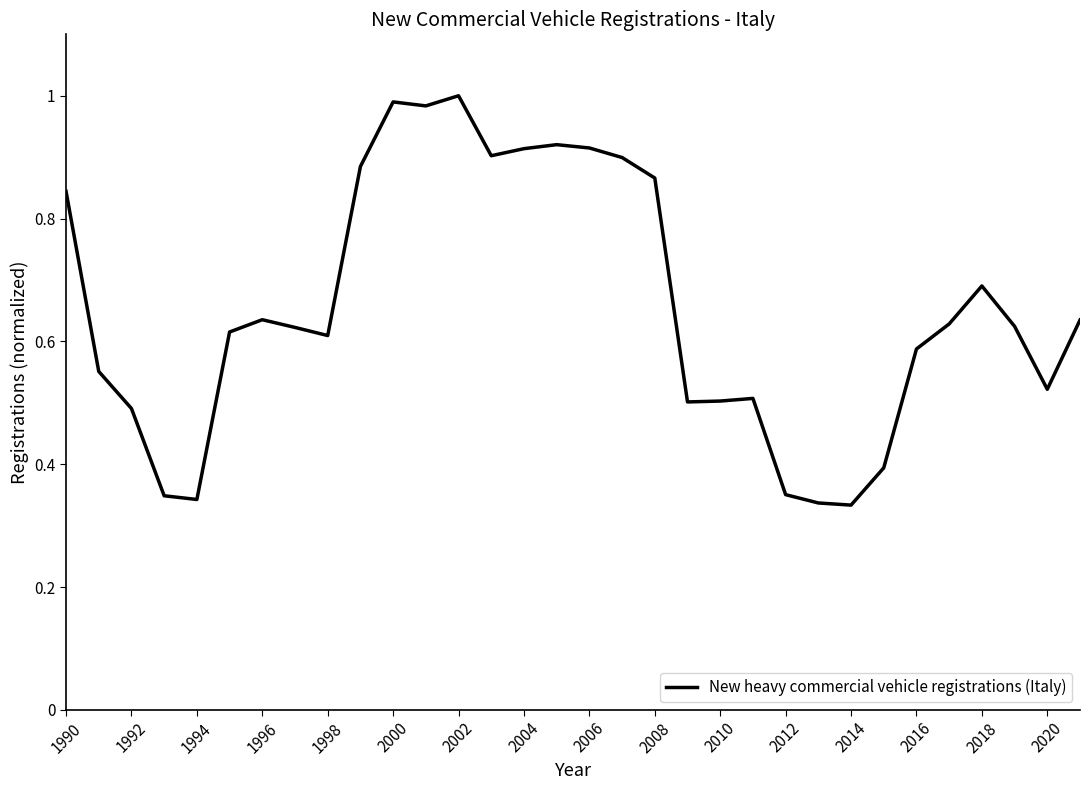

What is the difference between the maximum and minimum values?

0.7